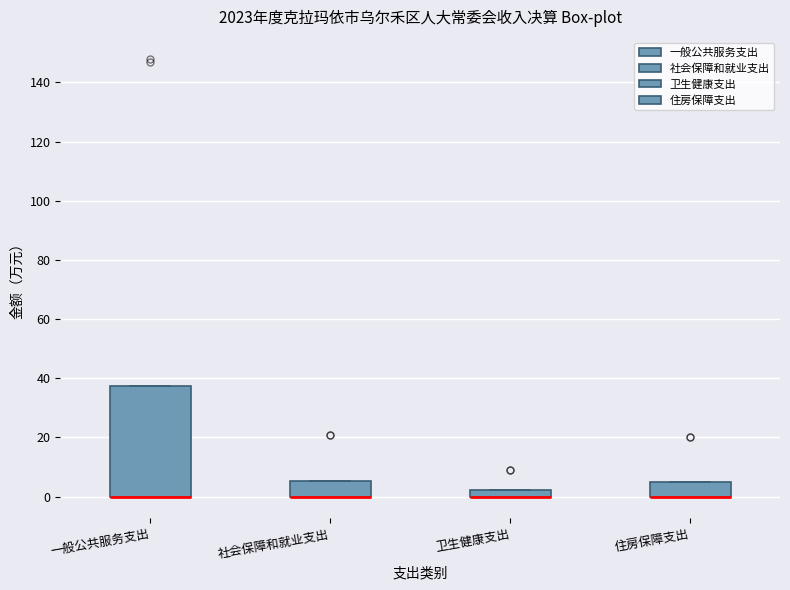

Where is the lower edge of the box for 一般公共服务支出 on the y-axis? The values are not printed on the chart, so give them approximately, as read against the axis.

0